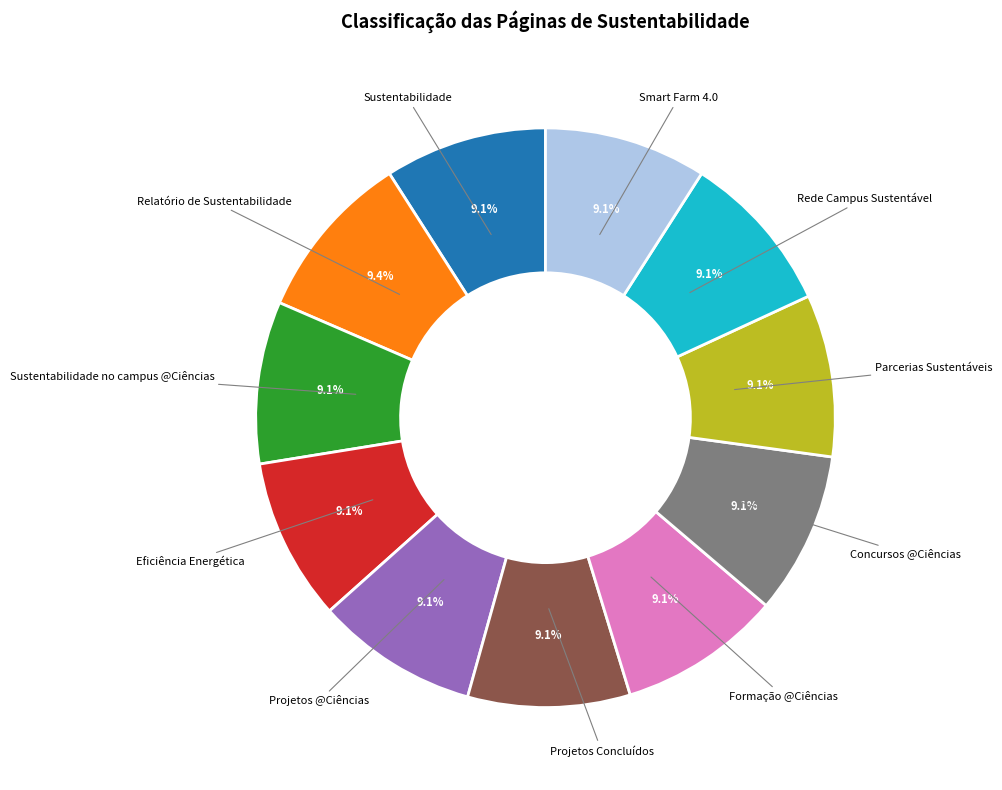

To the nearest percent, what is the combined percentage of Concursos @Ciências and Parcerias Sustentáveis?

18%